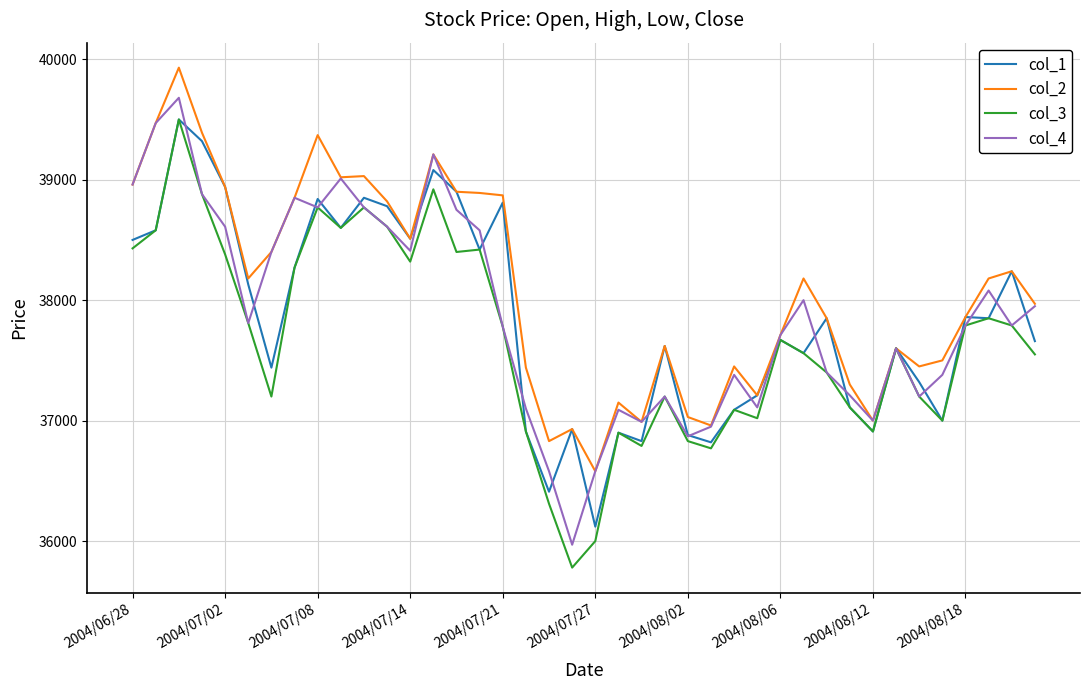

What is the smallest value displayed?

35780